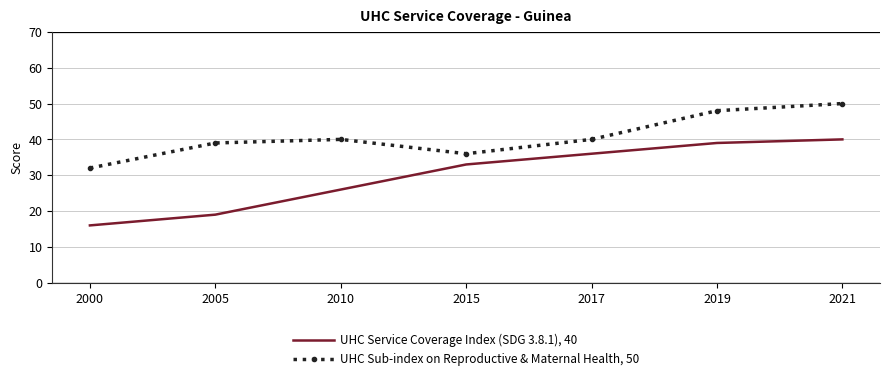

Reading left to right, what are all the values shown in this chart?

UHC Service Coverage Index (SDG 3.8.1), 40: 16	19	26	33	36	39	40
UHC Sub-index on Reproductive & Maternal Health, 50: 32	39	40	36	40	48	50